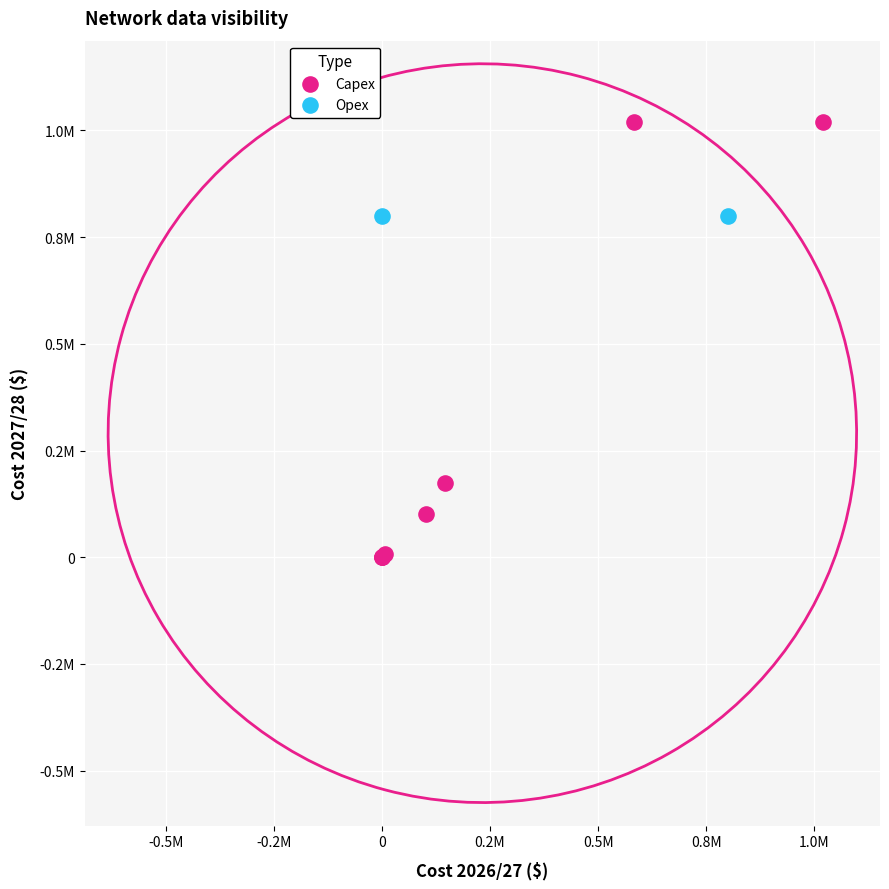

What are all the series names shown in the legend?

Capex, Opex